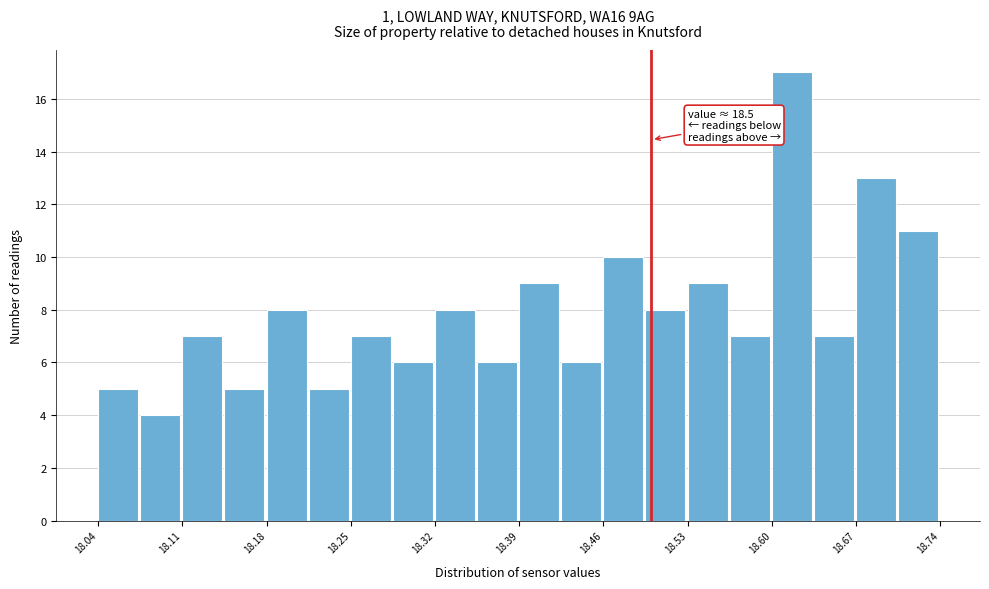

Around what value on the x-axis is the tallest bar? Give the approximate position of its centre, as read against the axis.

18.62